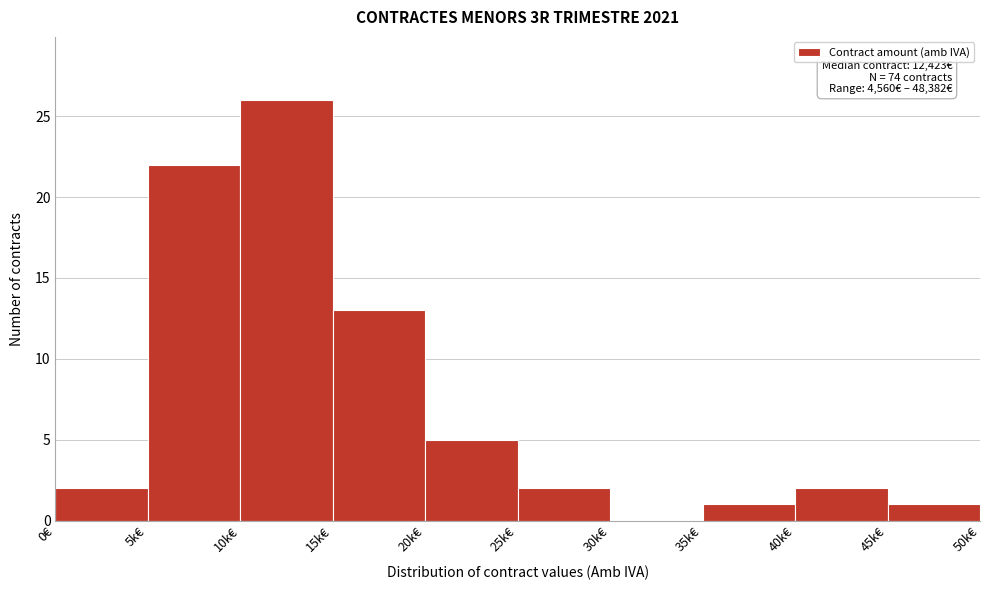

Reading left to right, list all the values displayed in this chart.

0€=2	5k€=22	10k€=26	15k€=13	20k€=5	25k€=2	30k€=0	35k€=1	40k€=2	45k€=1